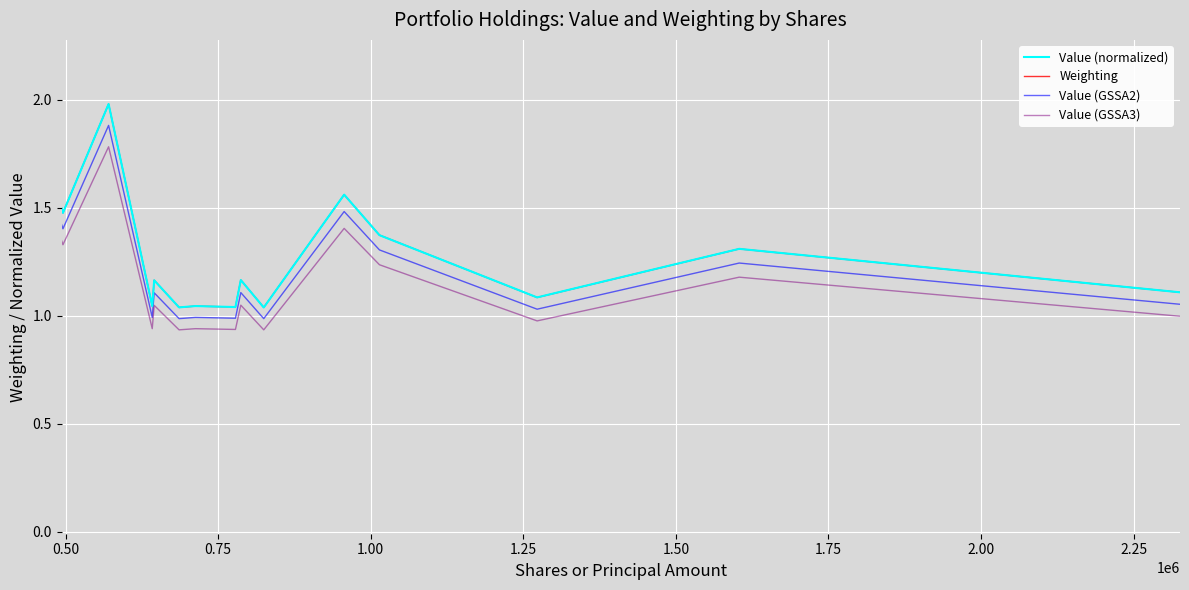

True or false: Value (GSSA3) and Weighting cross at least once.

False